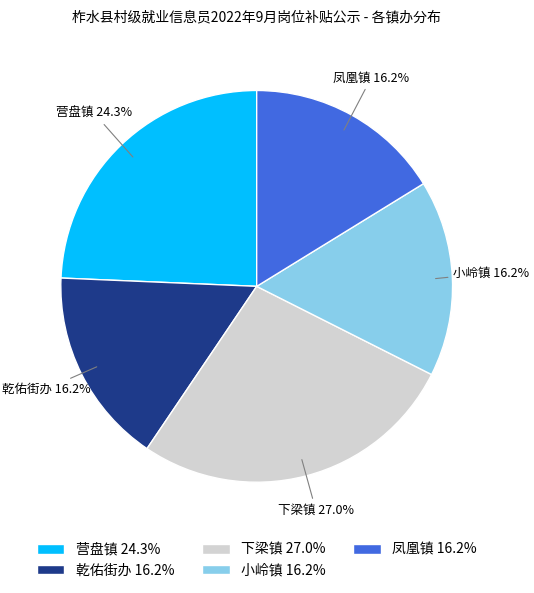

How many segments does this pie chart have?

5